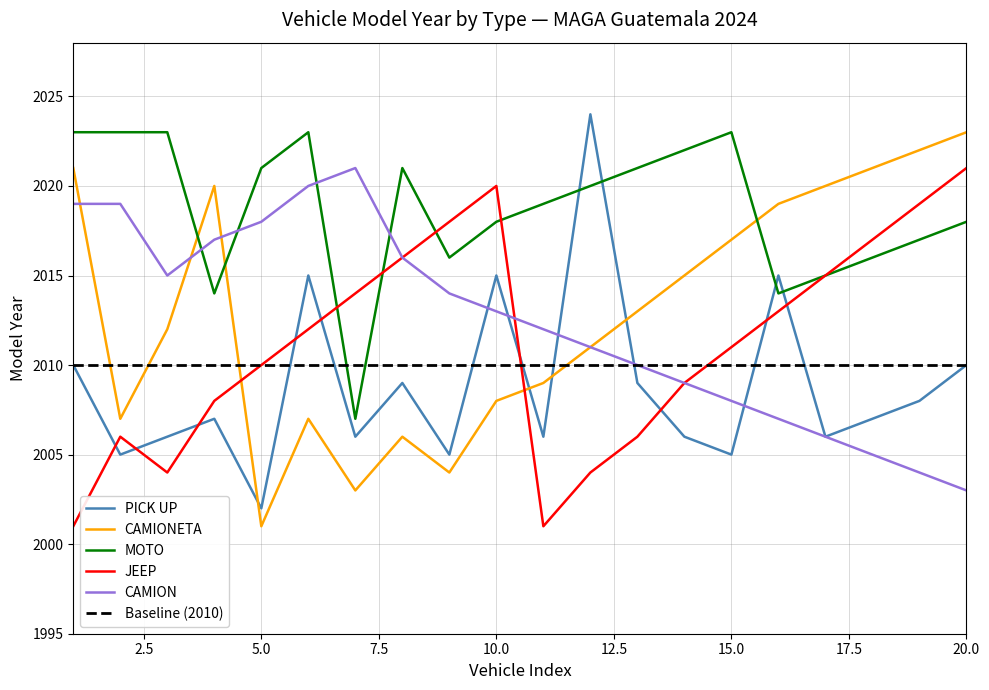

Where is the first local minimum for JEEP?

3